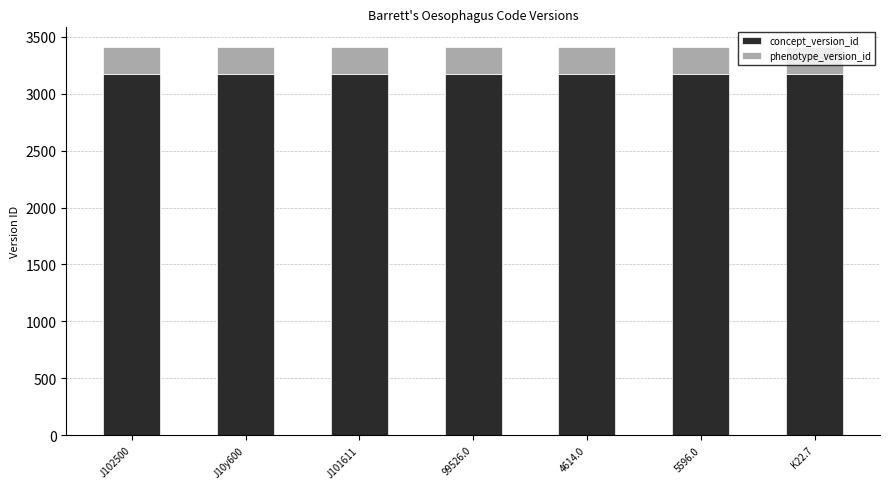

The concept_version_id series shows 3175 at 5596.0. True or false?

True